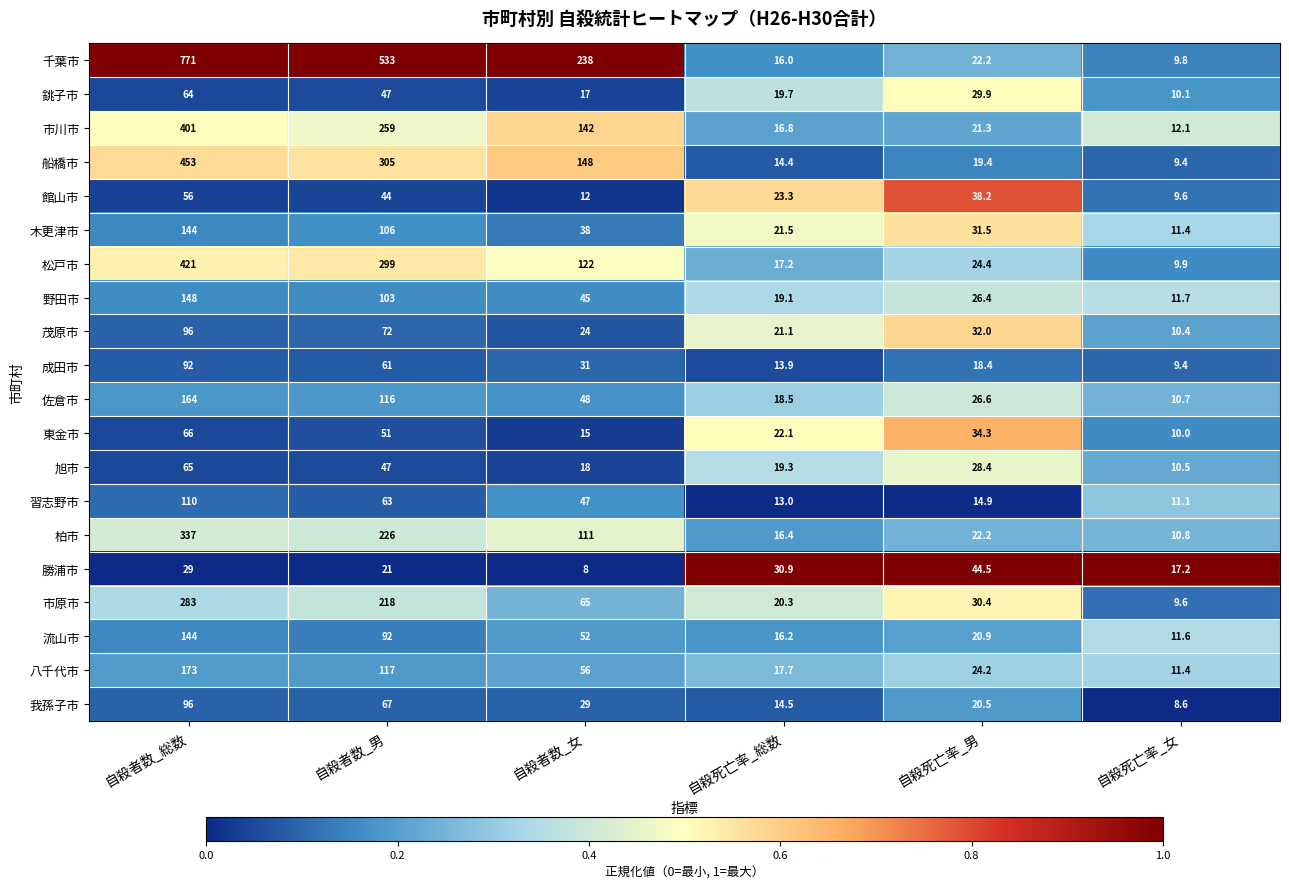

List the labels in order of 野田市 value, largest first.

自殺者数_総数, 自殺者数_男, 自殺者数_女, 自殺死亡率_男, 自殺死亡率_総数, 自殺死亡率_女